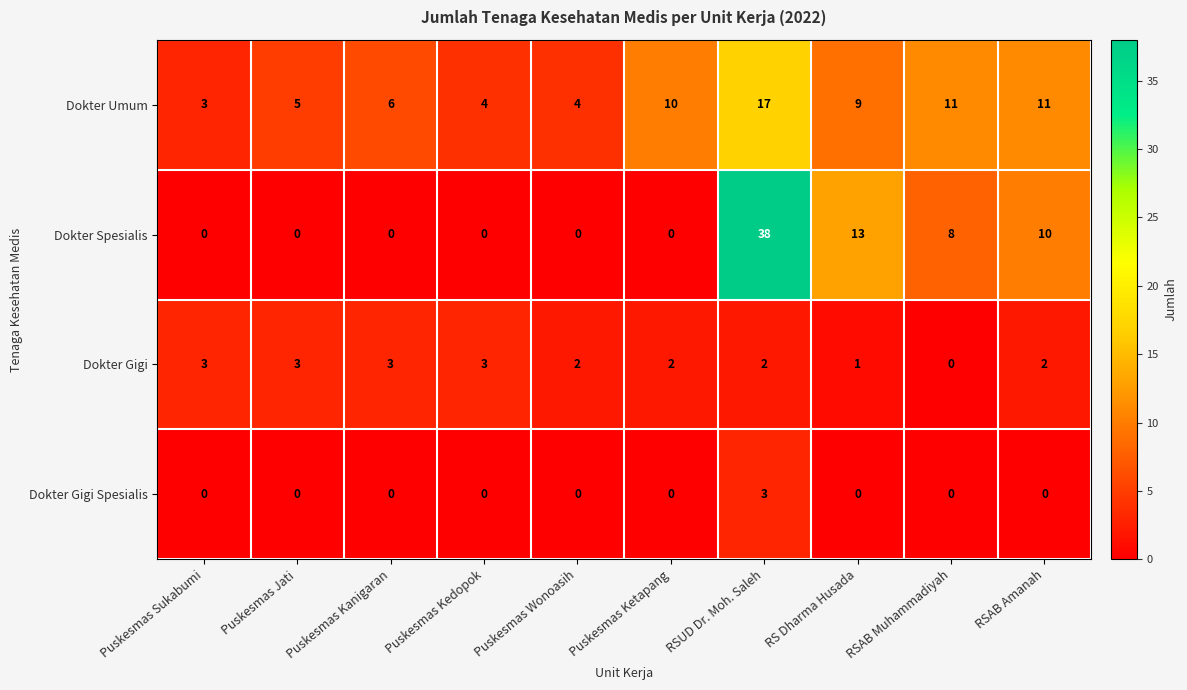

What is the difference between the Dokter Gigi values at Puskesmas Sukabumi and RSAB Muhammadiyah?

3